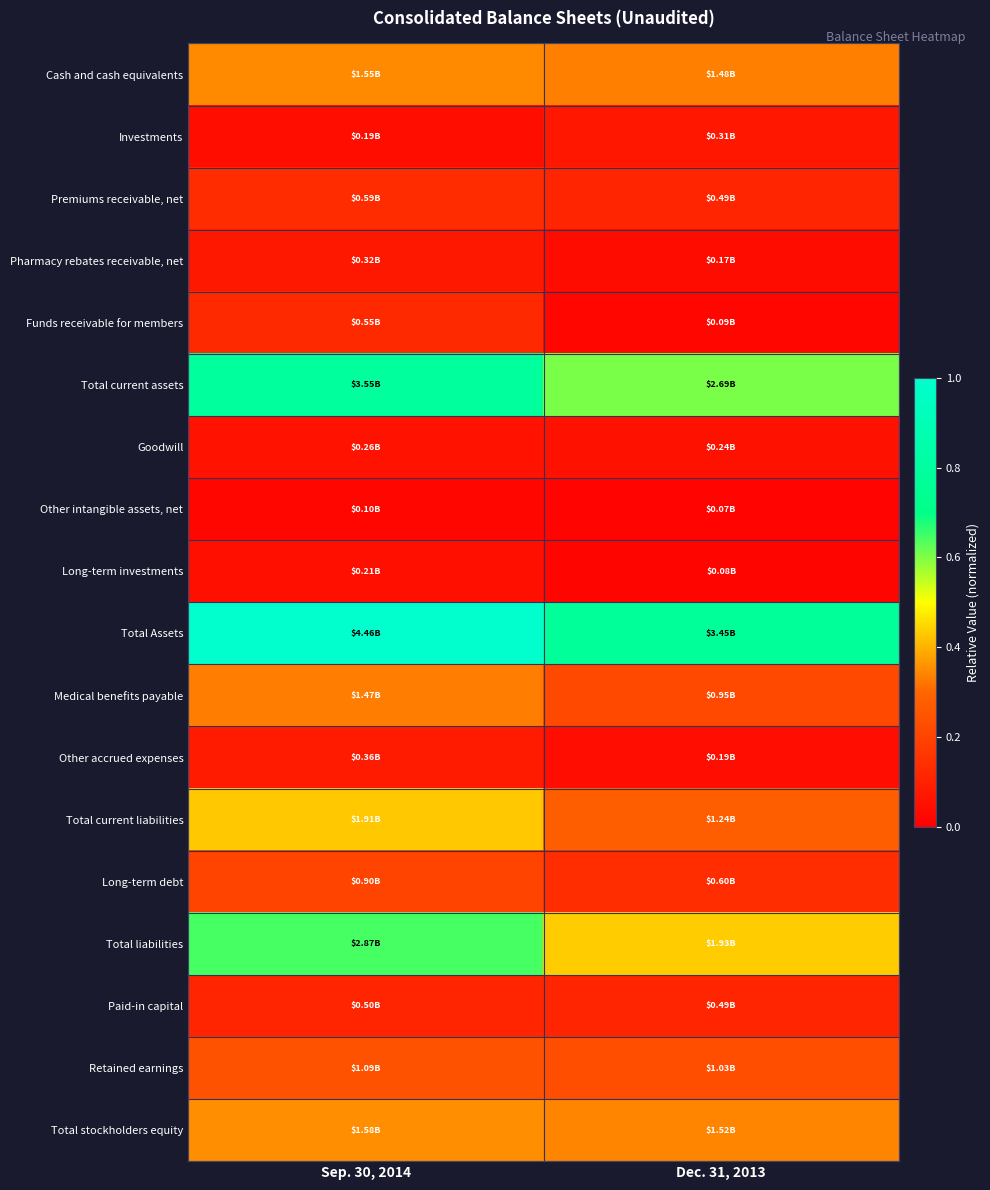

Between Sep. 30, 2014 and Dec. 31, 2013, which series saw the biggest shift?

Total Assets